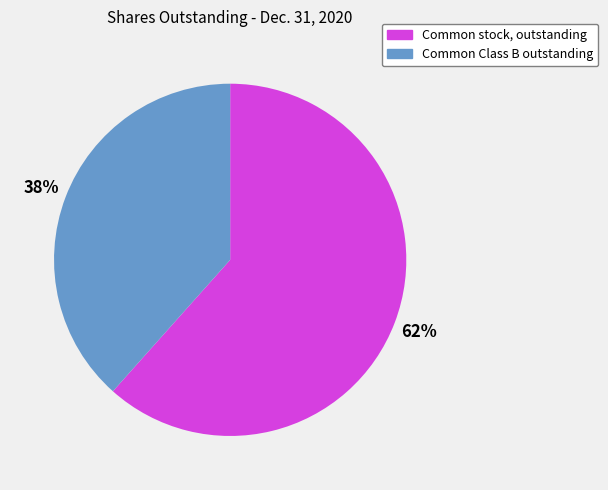

Does any single category account for the majority?

Yes